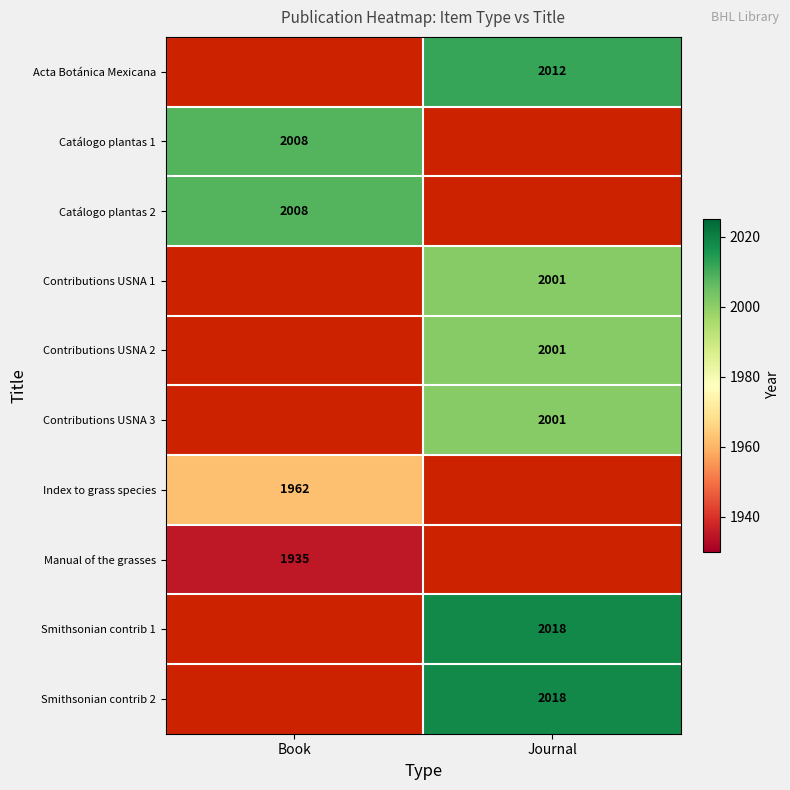

The value of Smithsonian contrib 1 at Journal is 2018. True or false?

True